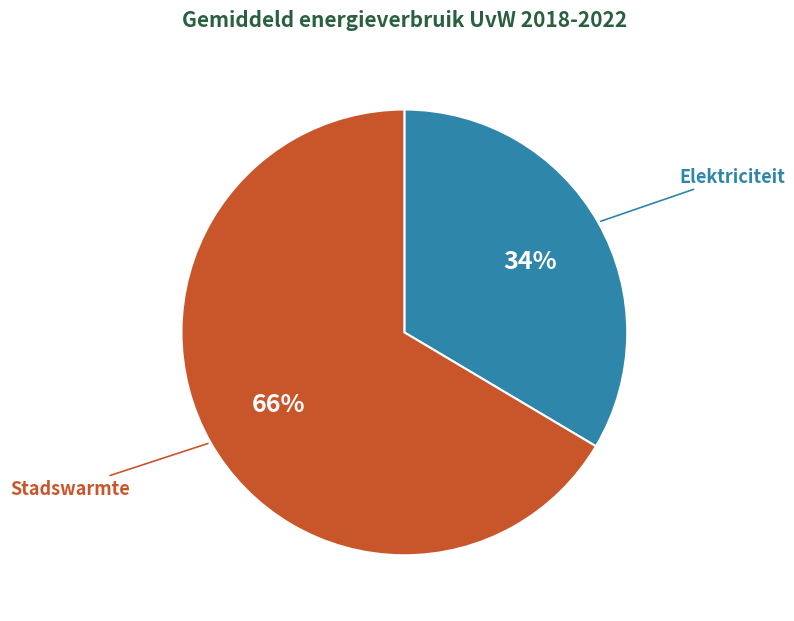

Is the sum of Stadswarmte and Elektriciteit greater than half?

Yes